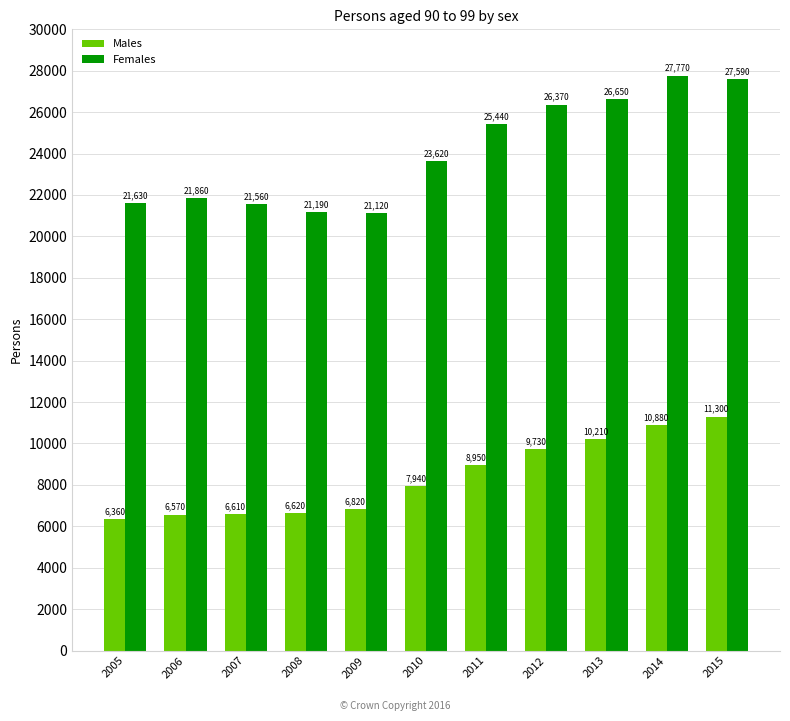

What is the difference between the maximum and second lowest values in the Females series?

6580